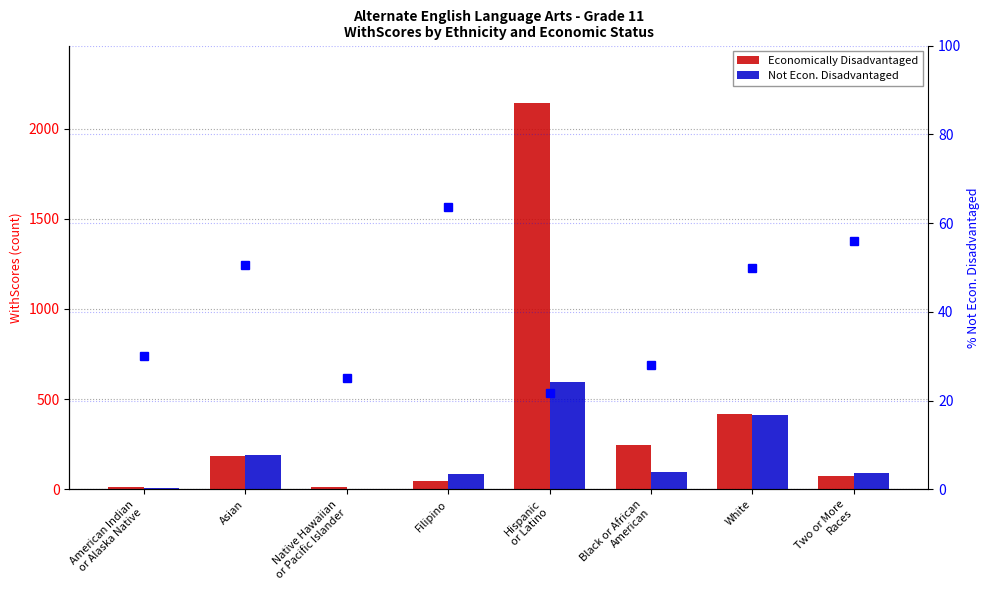

Which series has the largest range (max minus min)?

Economically Disadvantaged